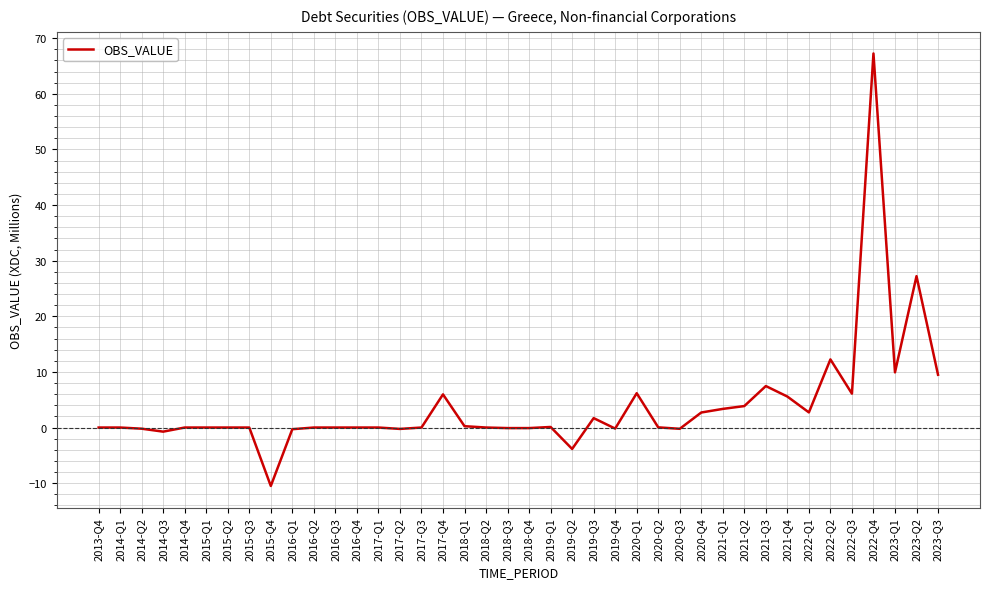

Which has a higher value, 2023-Q1 or 2013-Q4?

2023-Q1